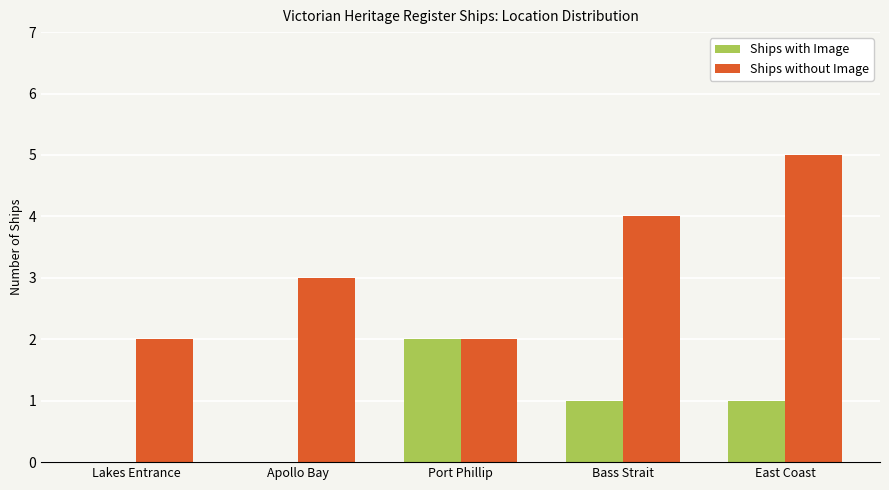

True or false: Ships with Image has a value of 1 at Apollo Bay.

False